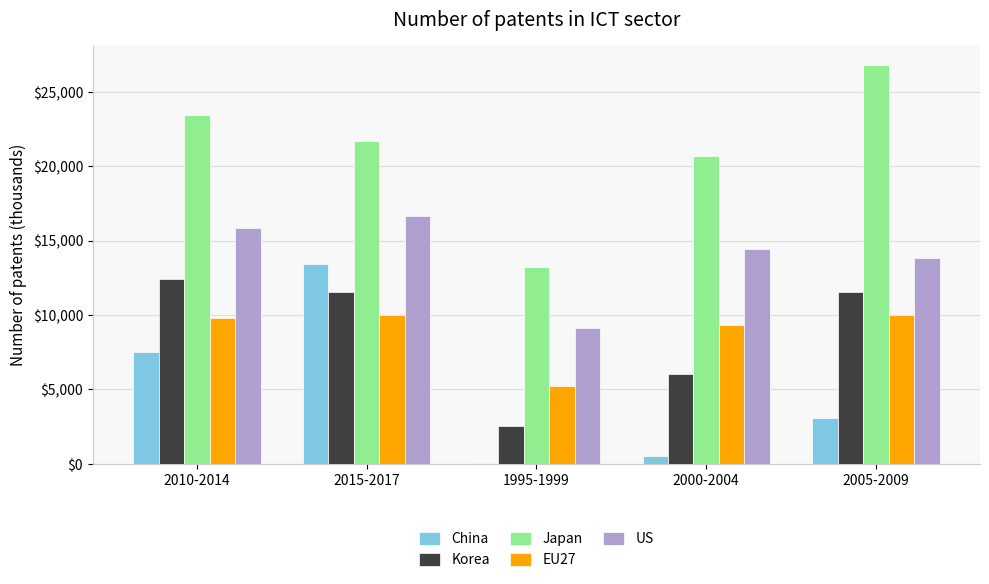

Which category has the highest value across all series?

2005-2009